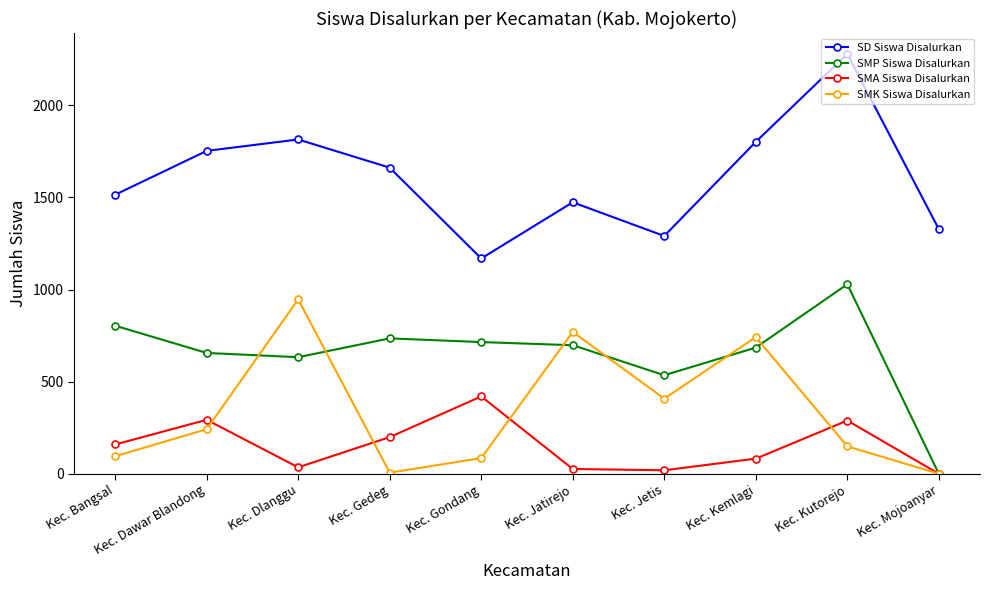

Read the SMK Siswa Disalurkan value at Kec. Dlanggu, to the nearest 10.

950